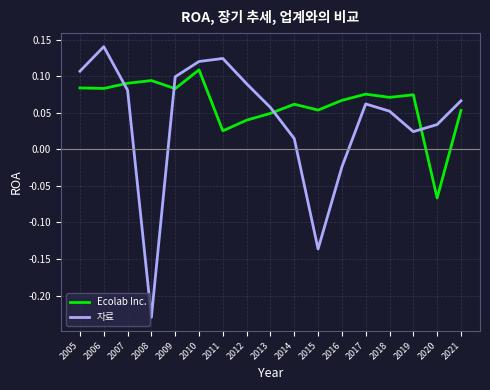

True or false: Ecolab Inc. has a value of 0.1 at 2006.

True